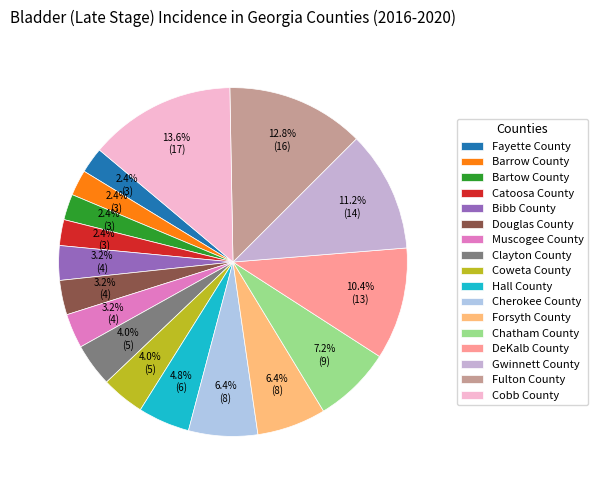

Count the number of slices in the pie.

17